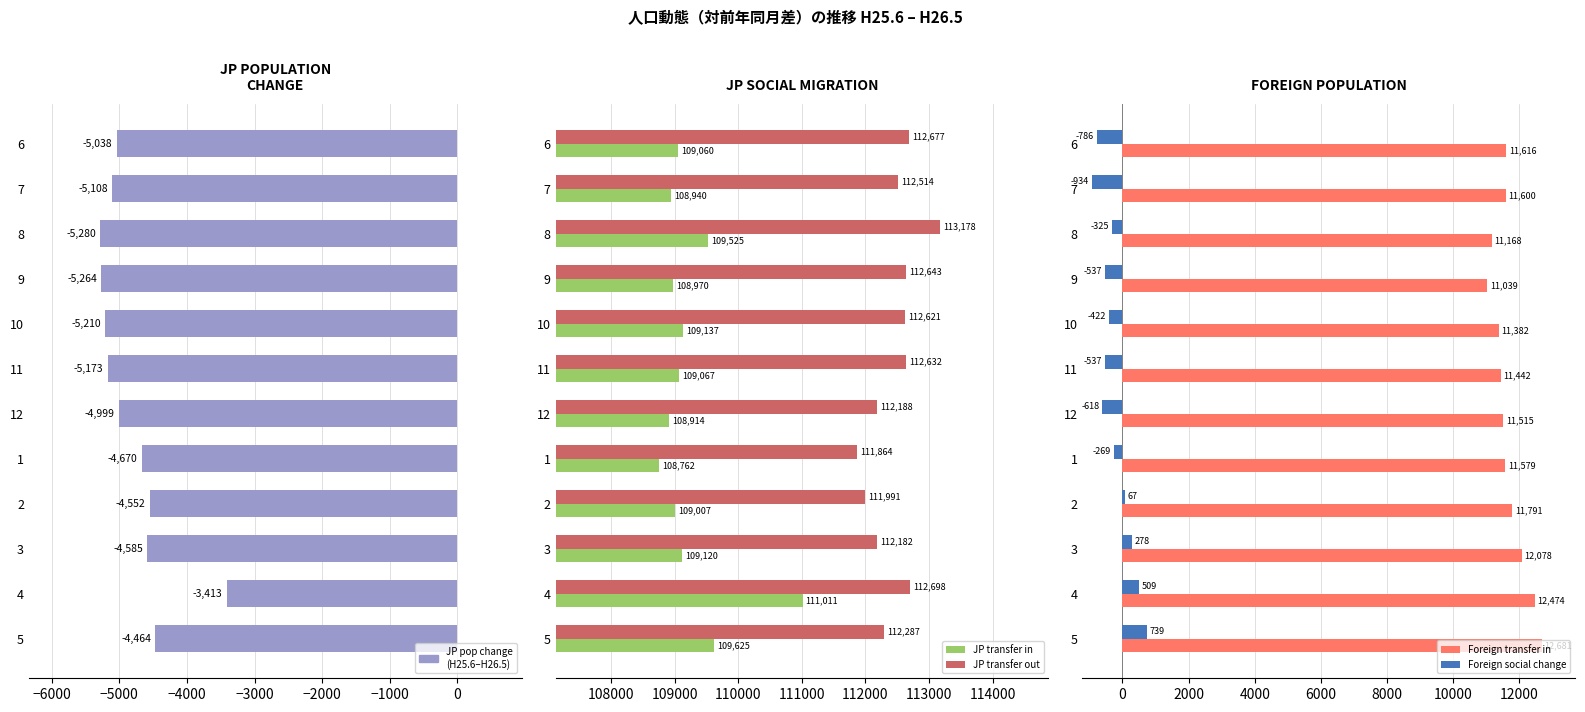

Reading left to right, what are all the values shown in this chart?

JP pop change: -5038	-5108	-5280	-5264	-5210	-5173	-4999	-4670	-4552	-4585	-3413	-4464
JP transfer in: 109060	108940	109525	108970	109137	109067	108914	108762	109007	109120	111011	109625
JP transfer out: 112677	112514	113178	112643	112621	112632	112188	111864	111991	112182	112698	112287
Foreign transfer in: 11616	11600	11168	11039	11382	11442	11515	11579	11791	12078	12474	12681
Foreign social change: -786	-934	-325	-537	-422	-537	-618	-269	67	278	509	739